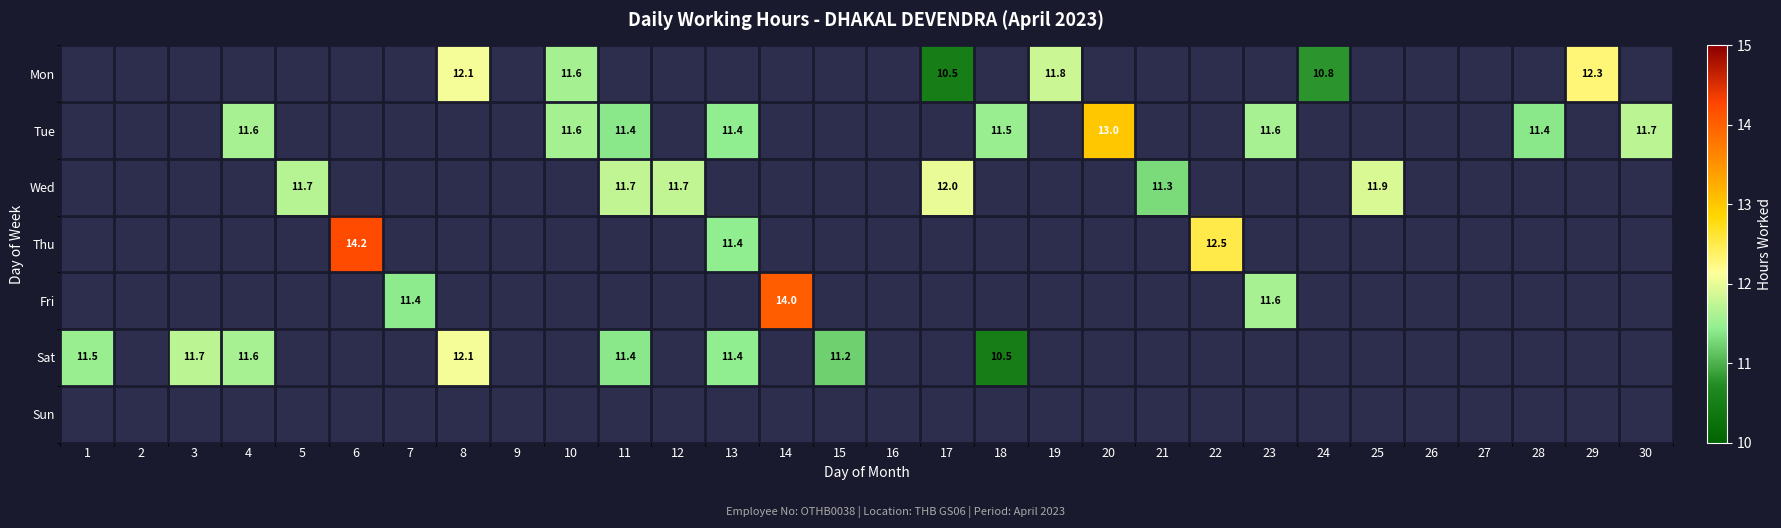

True or false: Mon has a value of 12.3 at 29.

True